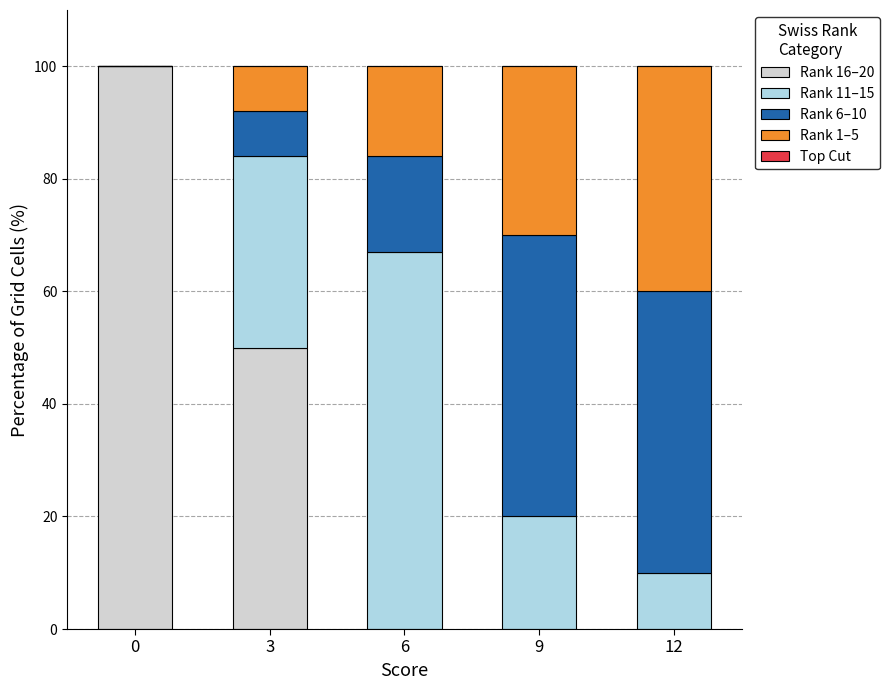

True or false: Rank 16–20 has a value of 0 at 6.

True